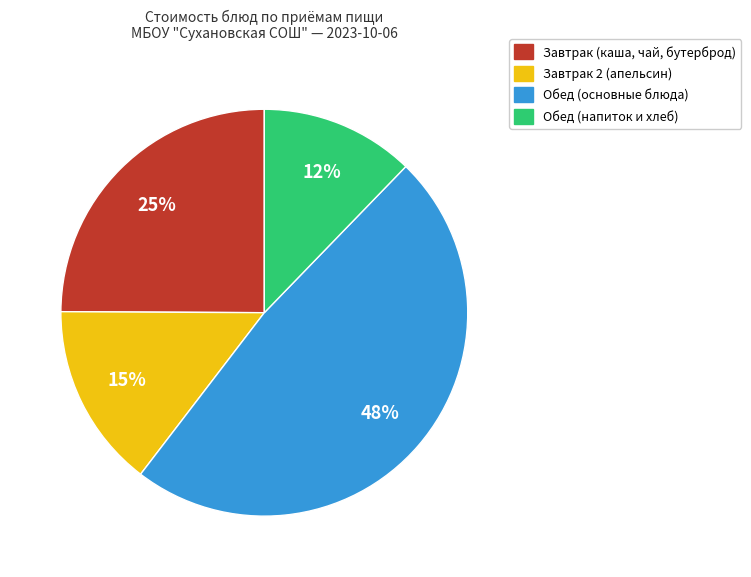

Is there any slice that represents more than half of the pie?

No